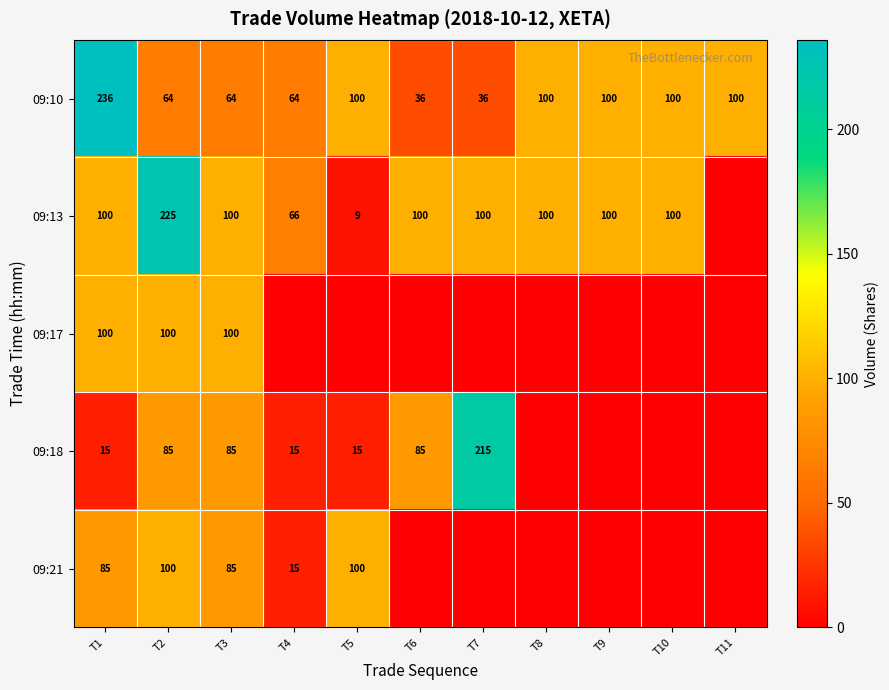

Is it true that 09:13 equals 100 at T10?

True